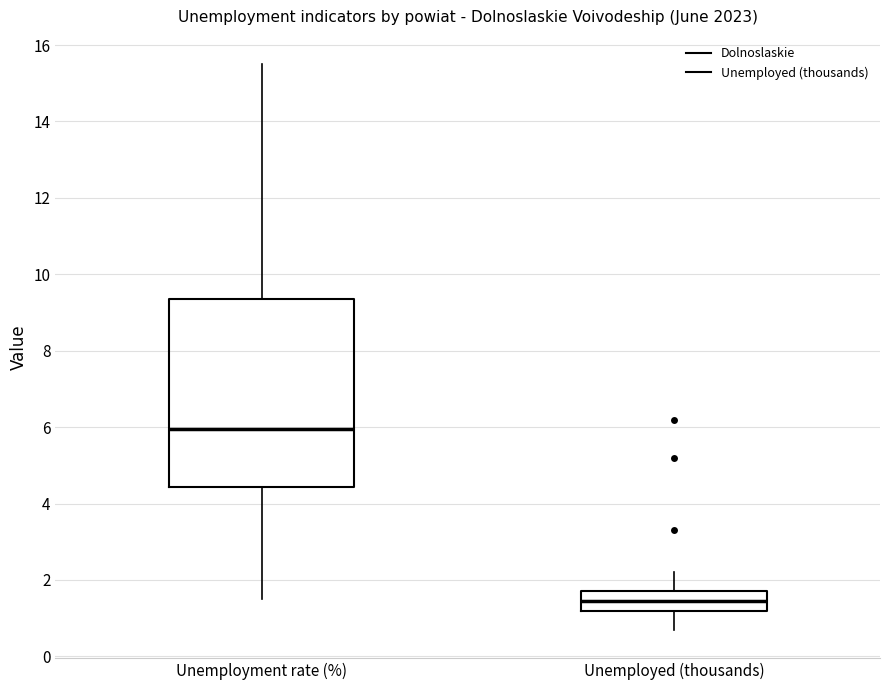

Which box has the highest median line?

Unemployment rate (%)